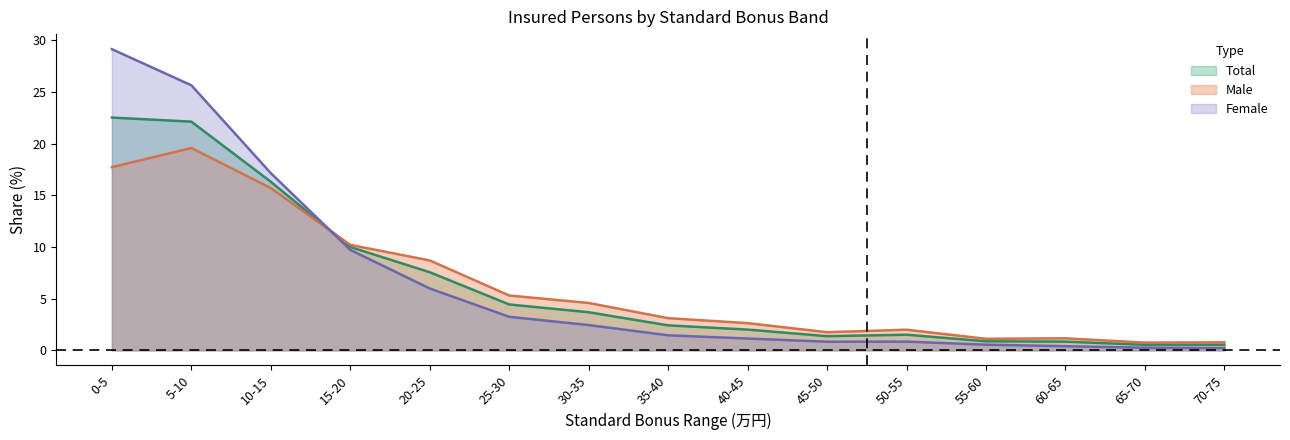

At which label is Total closest to 11?

15-20